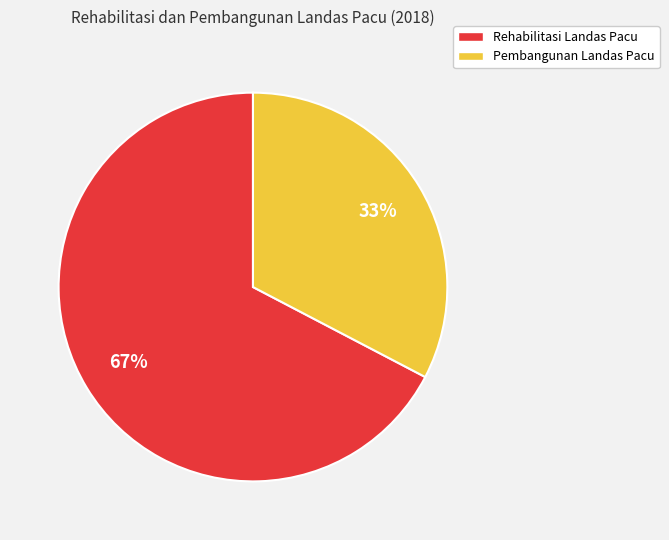

Between Rehabilitasi Landas Pacu and Pembangunan Landas Pacu, which is larger?

Rehabilitasi Landas Pacu